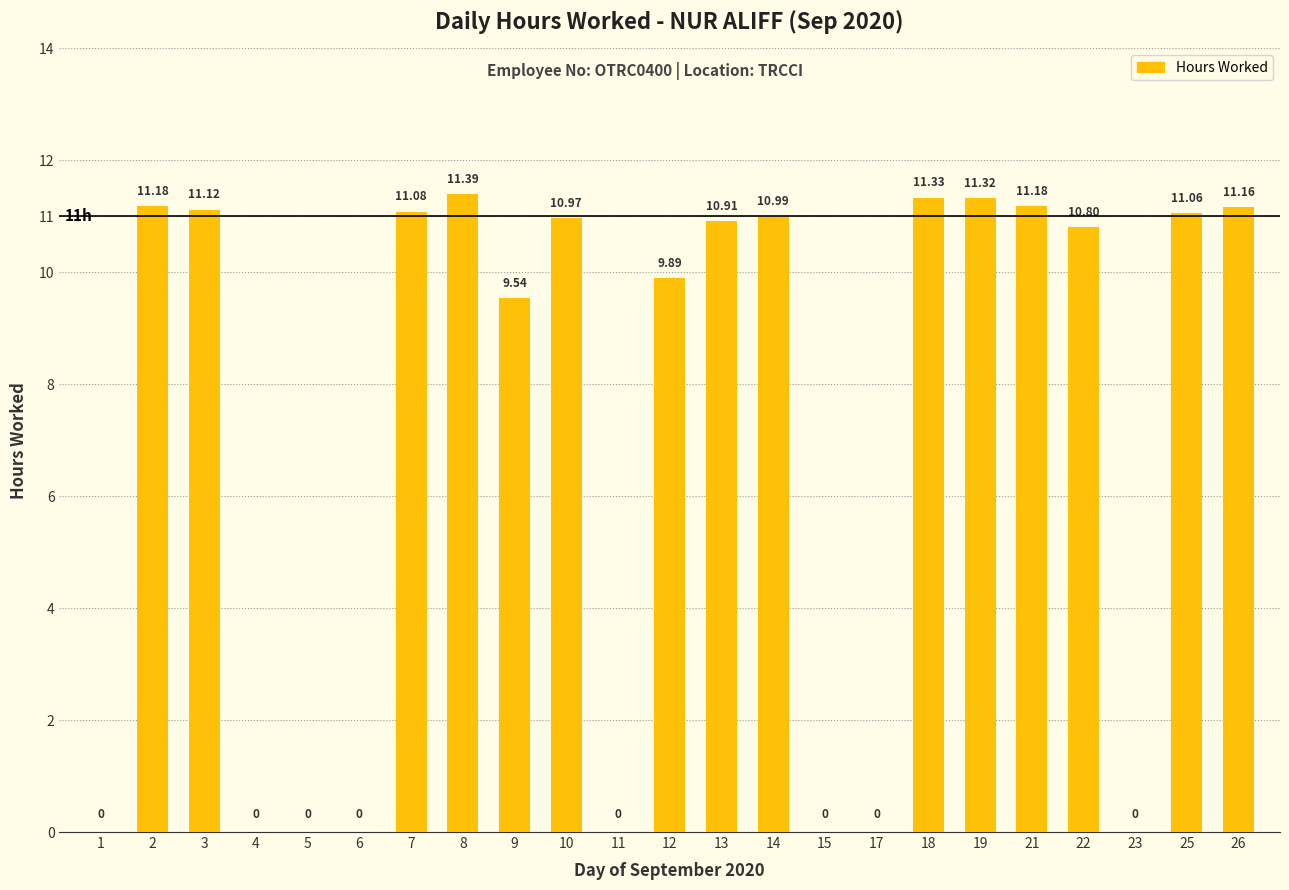

Reading right to left, extract all data points from this chart.

26=11.2	25=11.1	23=0.0	22=10.8	21=11.2	19=11.3	18=11.3	17=0.0	15=0.0	14=11.0	13=10.9	12=9.9	11=0.0	10=11.0	9=9.5	8=11.4	7=11.1	6=0.0	5=0.0	4=0.0	3=11.1	2=11.2	1=0.0